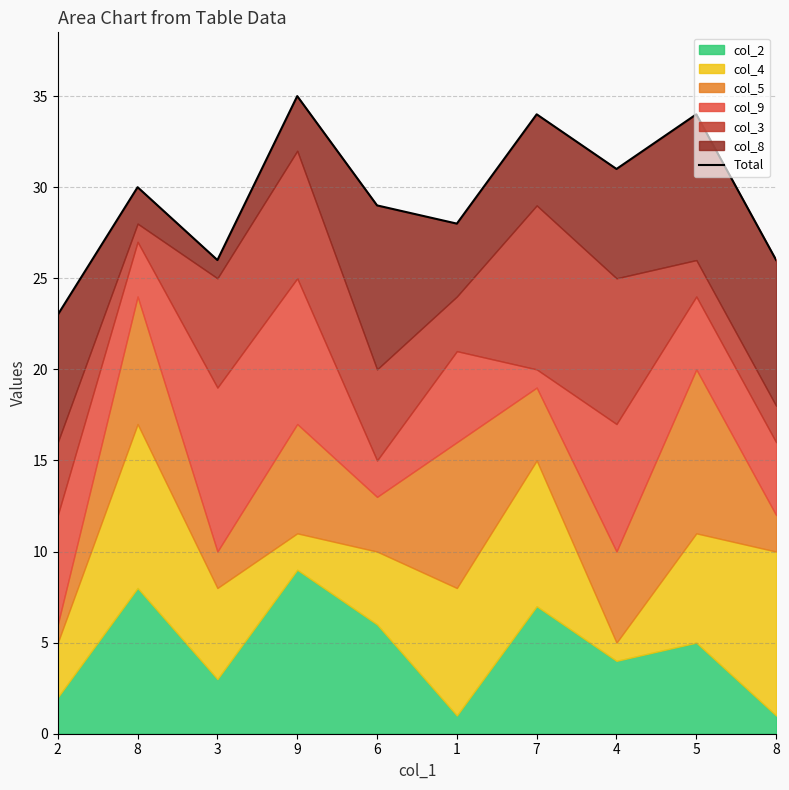

Reading right to left, list all the values displayed in this chart.

8=26	5=34	4=31	7=34	1=28	6=29	9=35	3=26	8=30	2=23